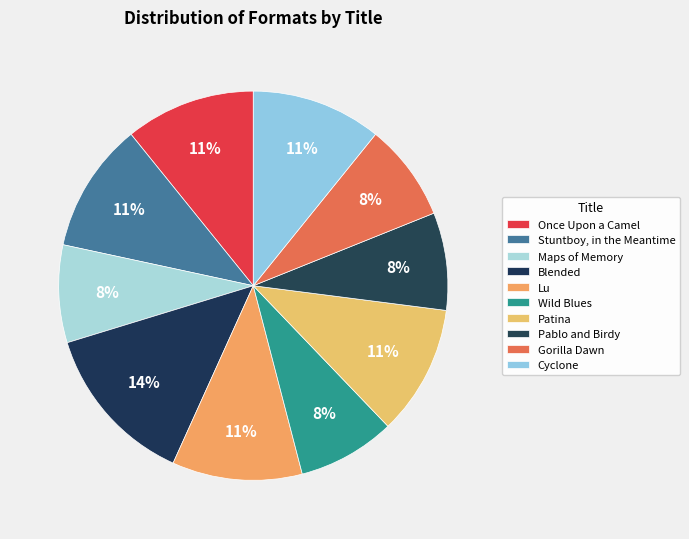

What is the smallest slice in the pie chart?

Maps of Memory